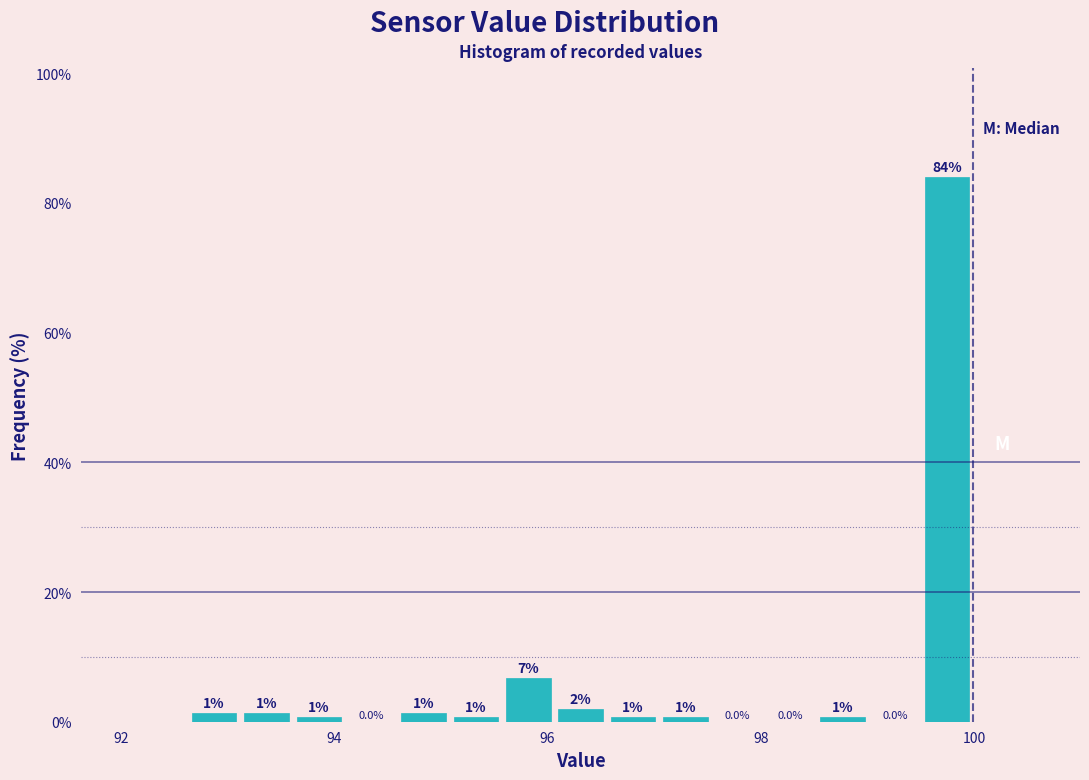

Read against the x-axis, roughly where is the centre of the tallest bar?

99.8